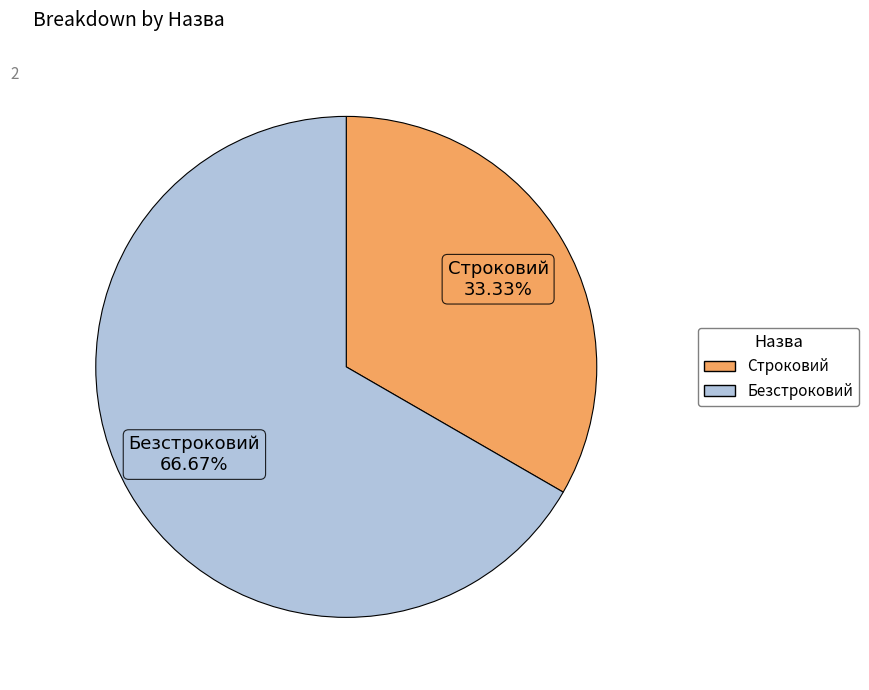

To the nearest percent, what portion does Строковий represent?

33%